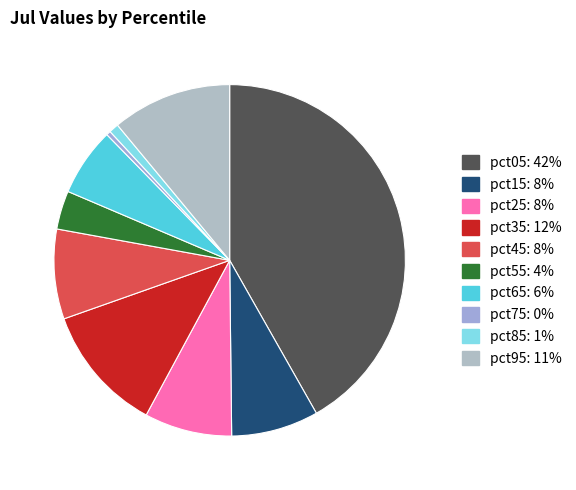

What portion of the pie excludes pct95?

89.0%